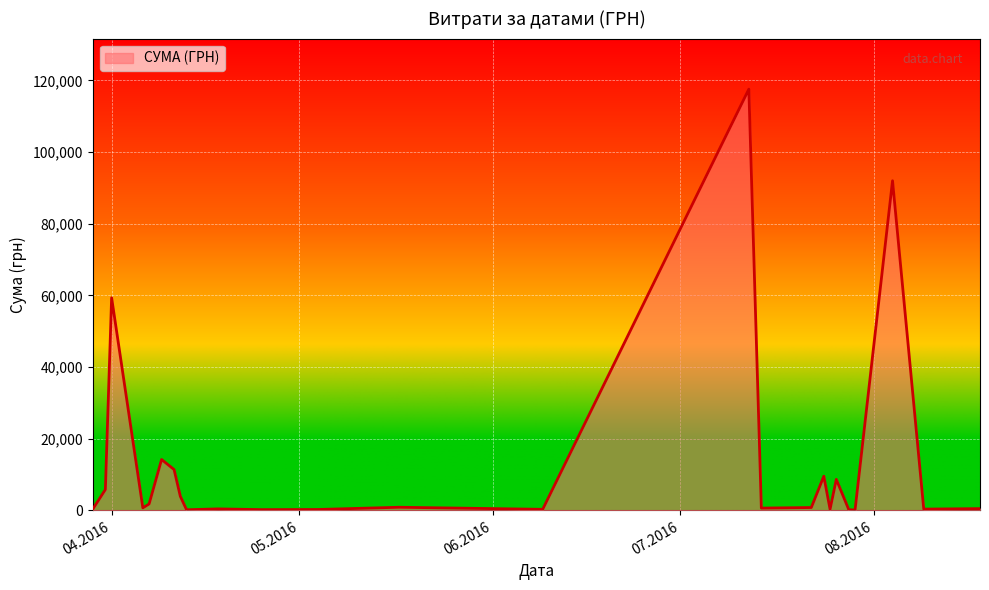

True or false: there are more than 2 points higher than both neighbors.

True